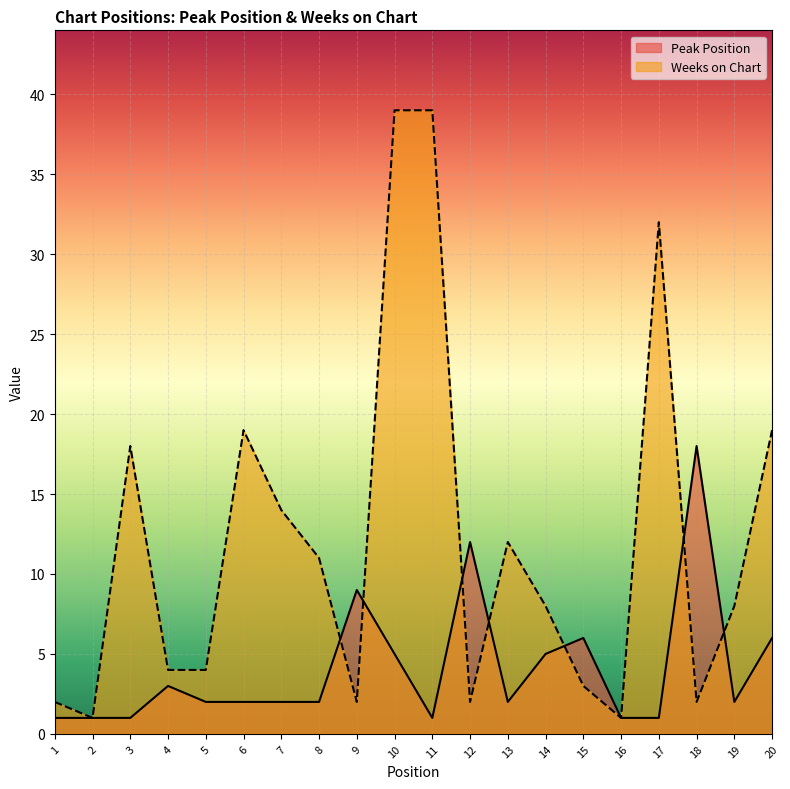

At which category is the sum across all series the highest?

10